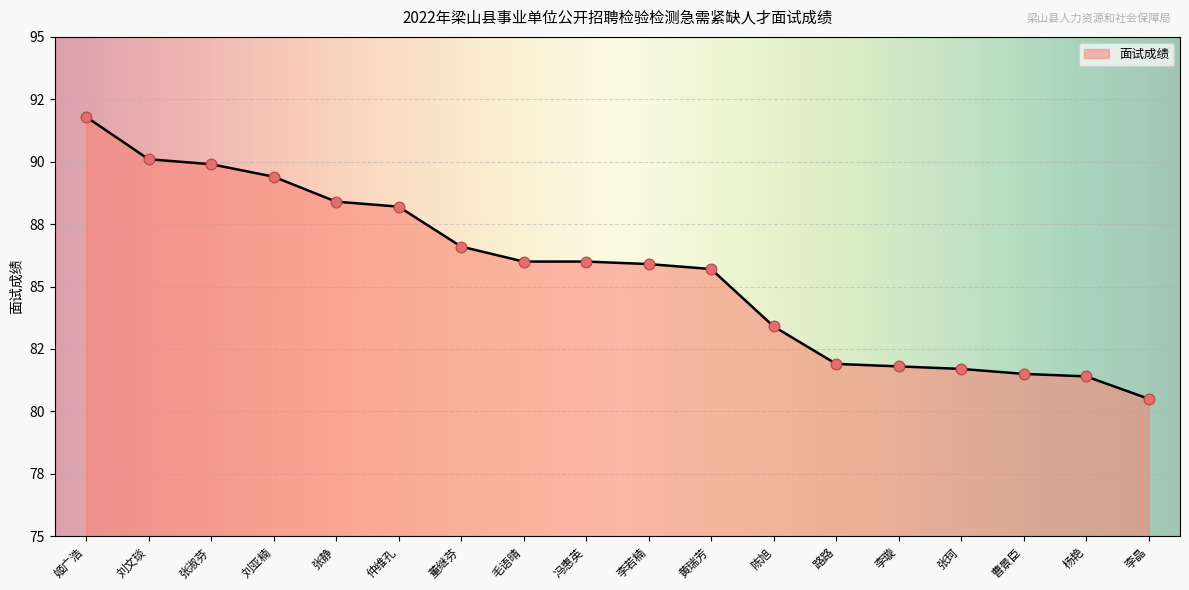

What is the change in value from 仲维孔 to 张珂?

-6.5